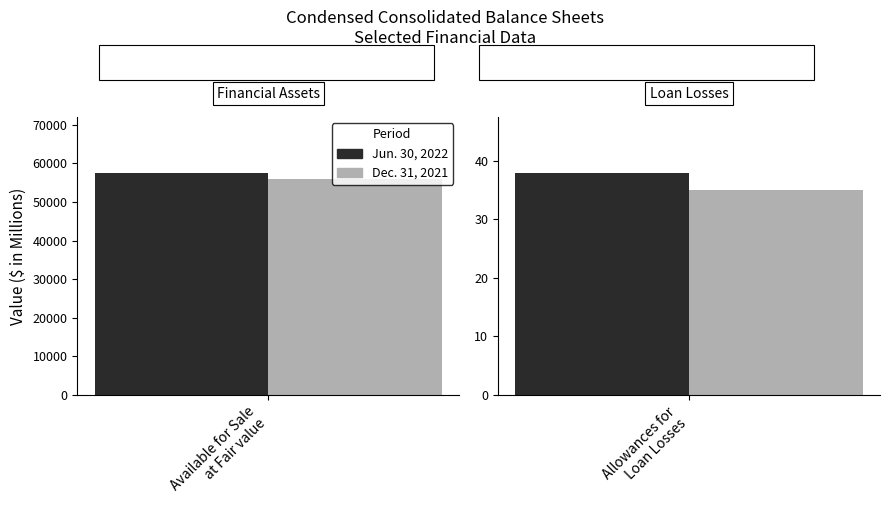

Reading left to right, what are all the values shown in this chart?

Jun. 30, 2022: Available for Sale at Fair value=57608	Allowances for Loan and Lease Losses=38
Dec. 31, 2021: Available for Sale at Fair value=55873	Allowances for Loan and Lease Losses=35